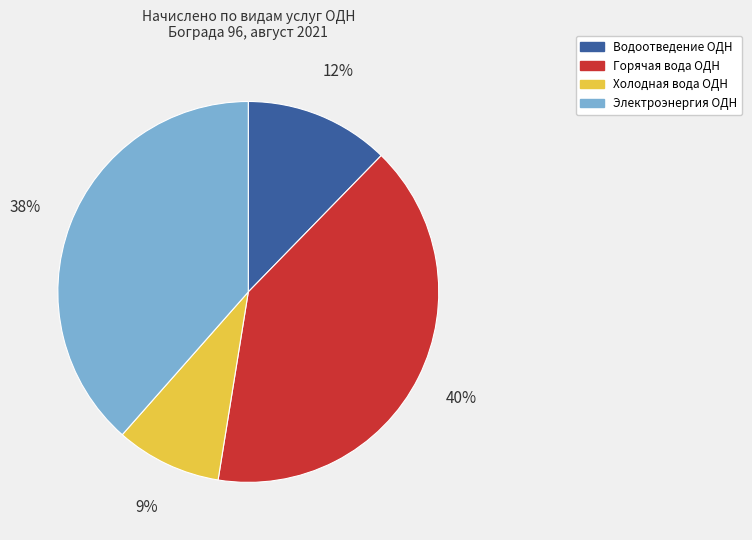

How many slices are in this pie chart?

4